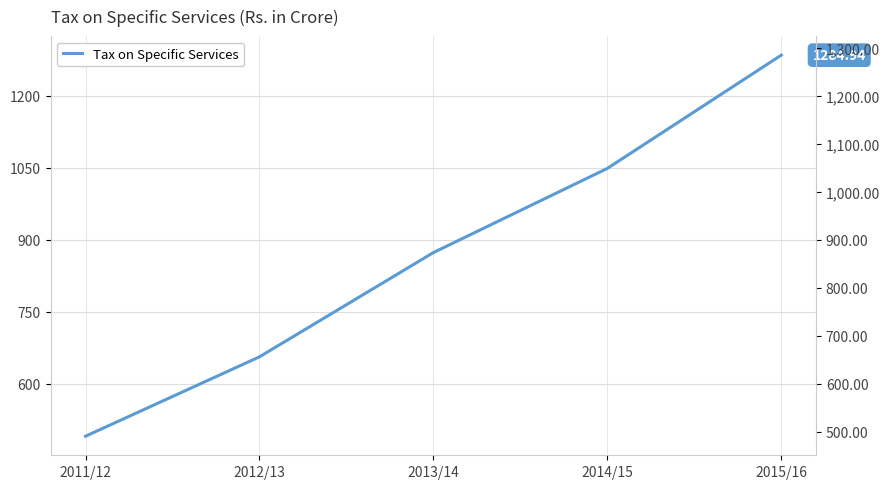

List the labels in order of value, smallest first.

2011/12, 2012/13, 2013/14, 2014/15, 2015/16